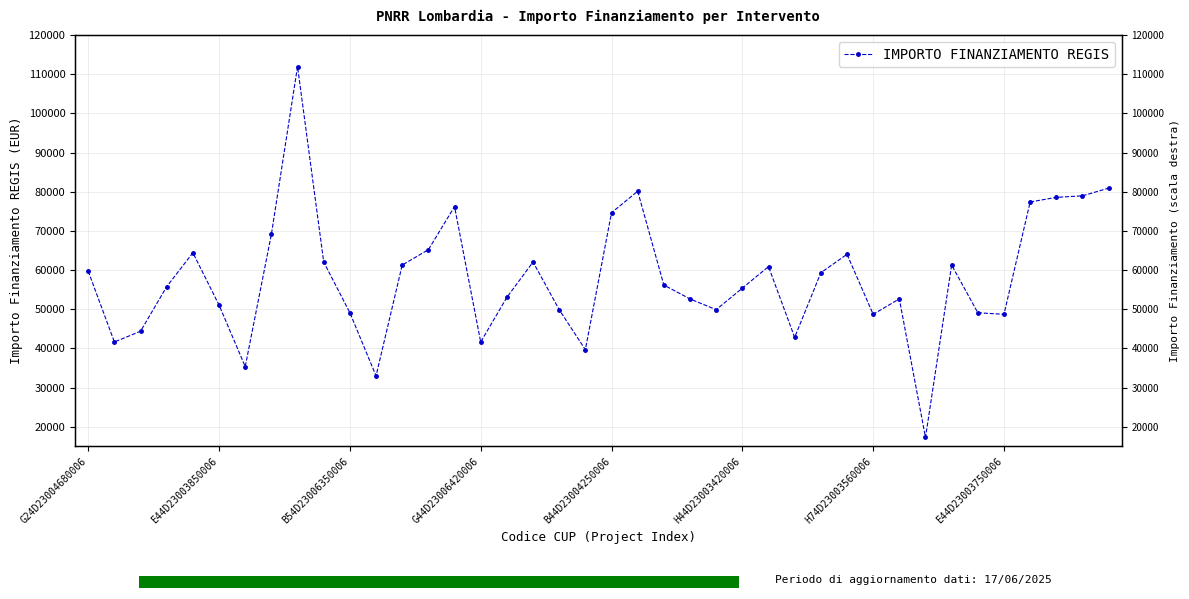

What is the difference between the values at 14 and B54D23006350006?

31817.1